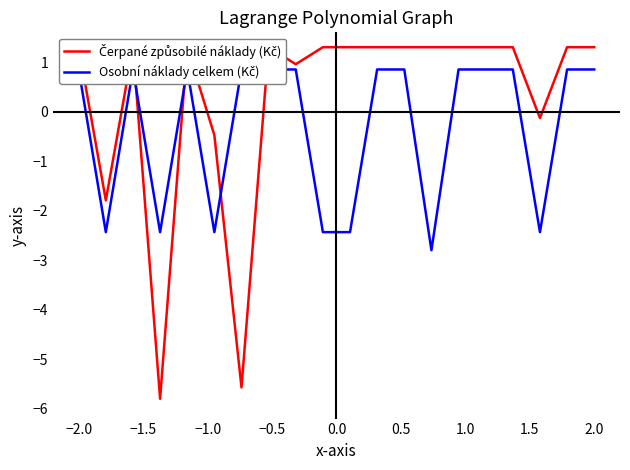

Rank the series by their average value, from lowest to highest.

Osobní náklady celkem (Kč), Čerpané způsobilé náklady (Kč)